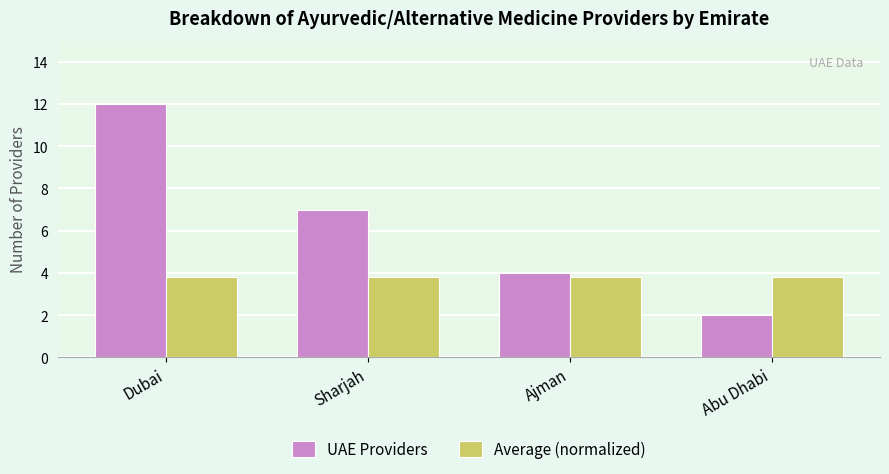

True or false: UAE Providers has a value of 12.0 at Dubai.

True